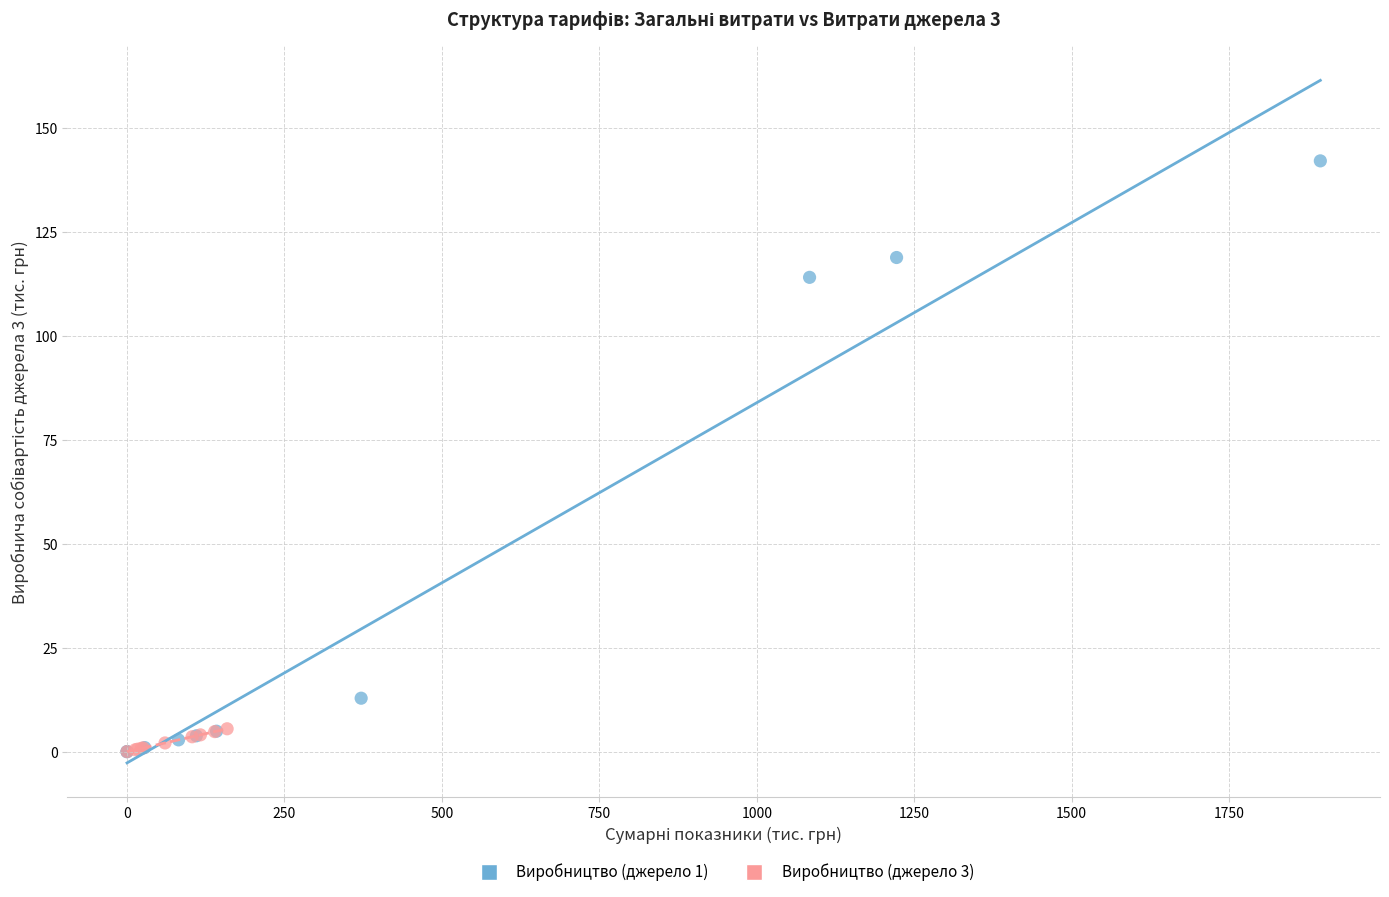

Which series has the largest Y range (max minus min)?

Виробництво (джерело 1)